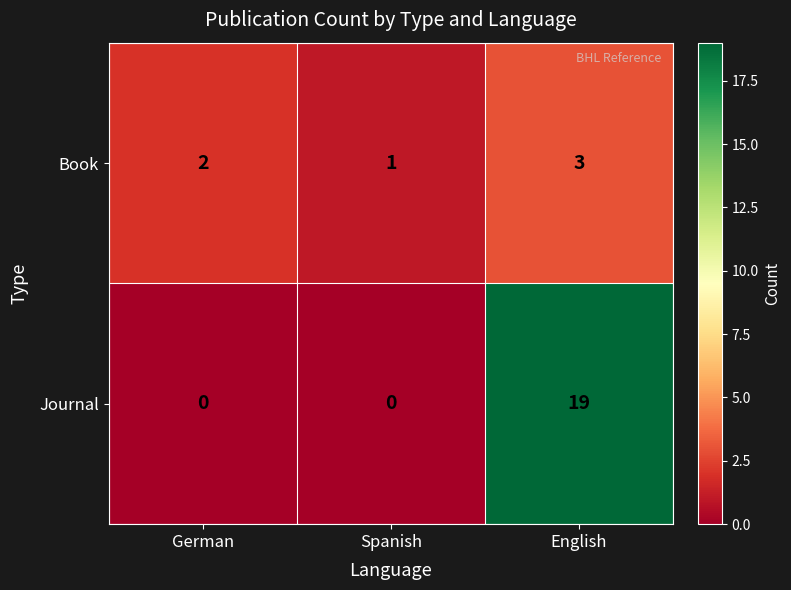

Where is Book nearest to the value 2?

German